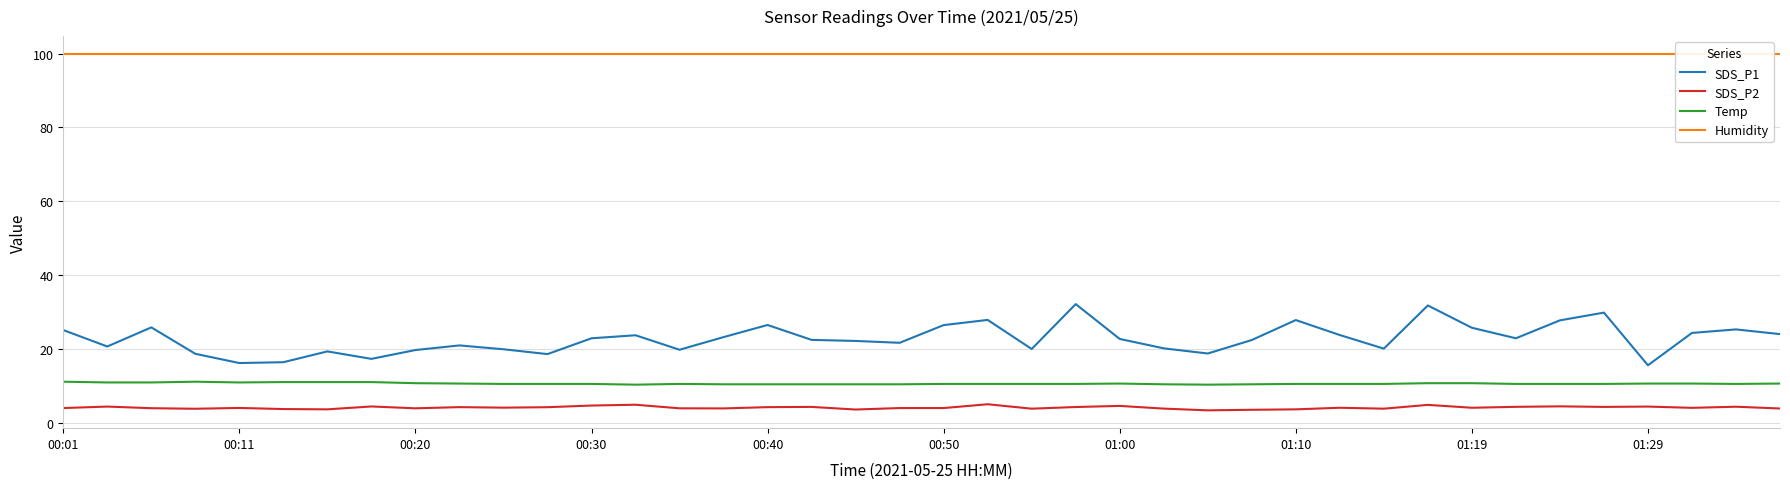

Between 34 and 39, which series saw the biggest shift?

SDS_P1